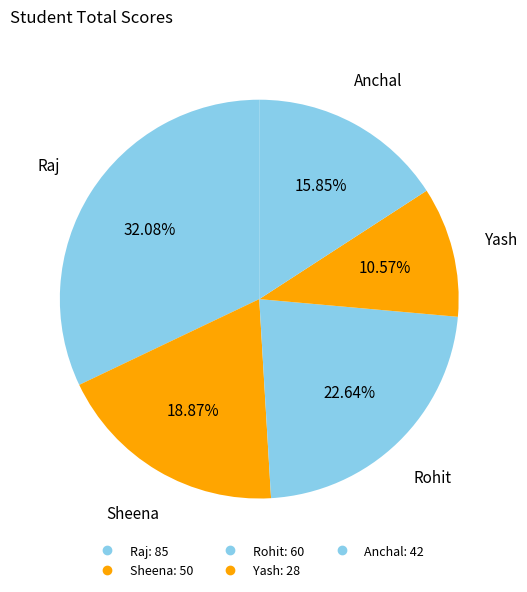

Count the number of slices in the pie.

5